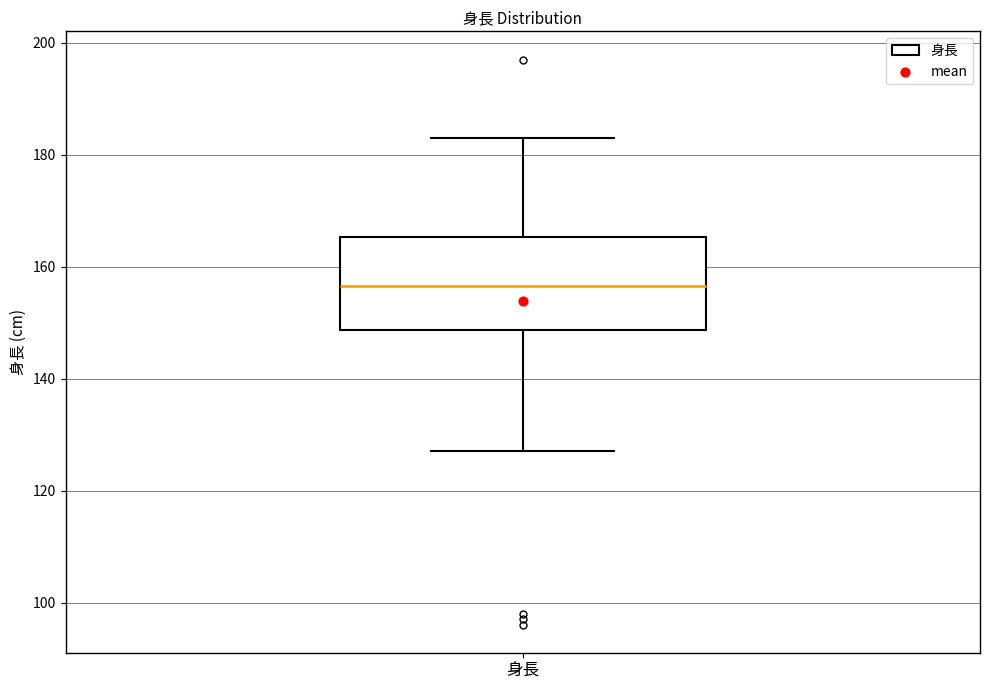

Where is the upper edge of the box for 身長 on the y-axis? The values are not printed on the chart, so give them approximately, as read against the axis.

166